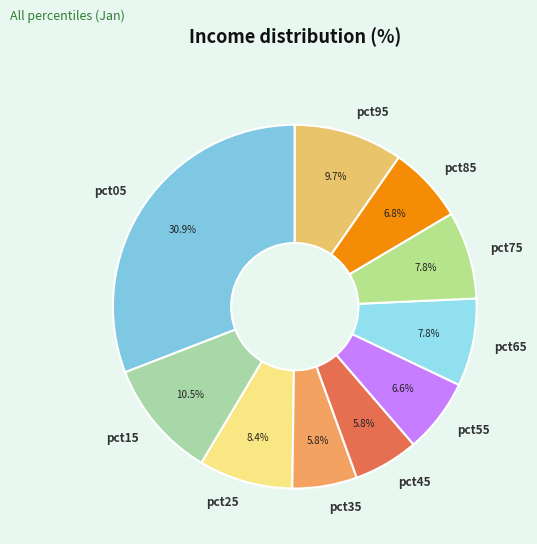

Is there a majority slice in this chart?

No